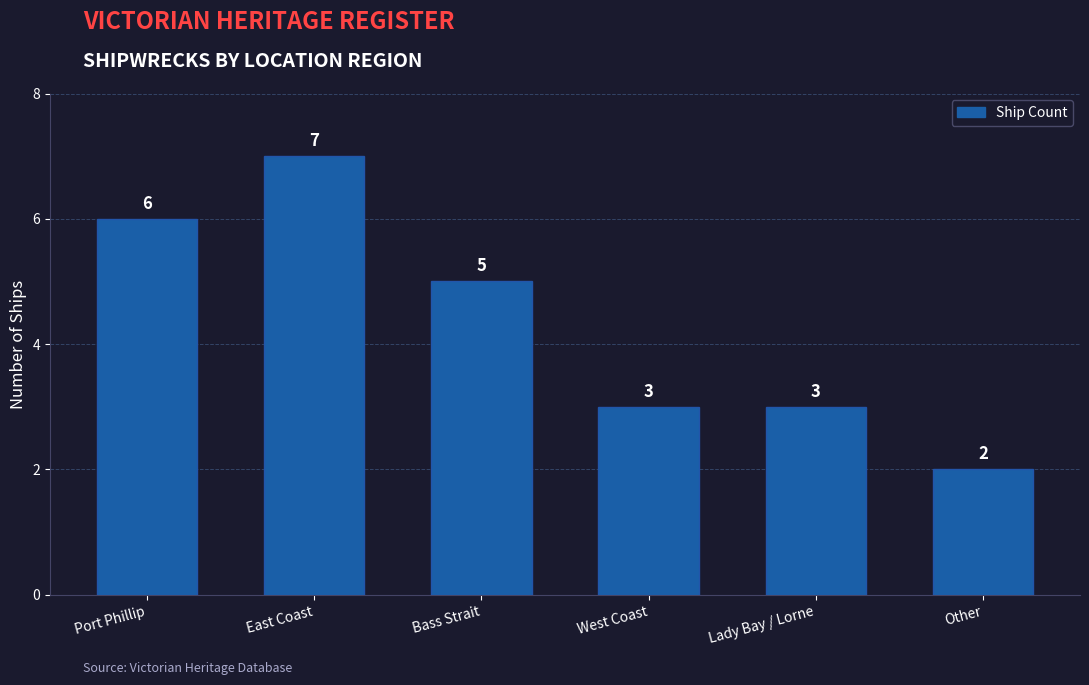

What is the maximum value shown in the chart?

7